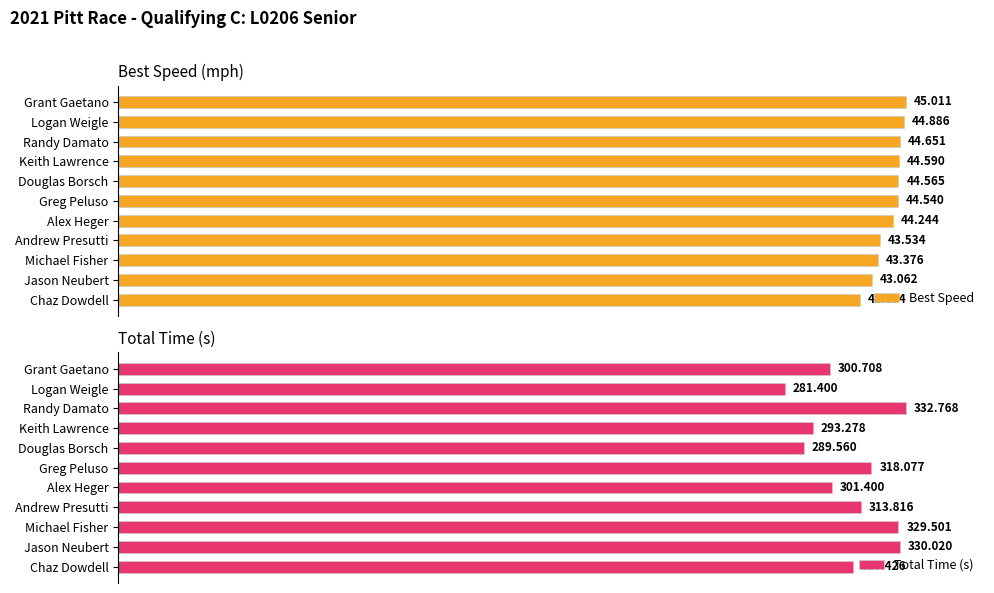

Which series has the widest spread of values?

Total Time (s)